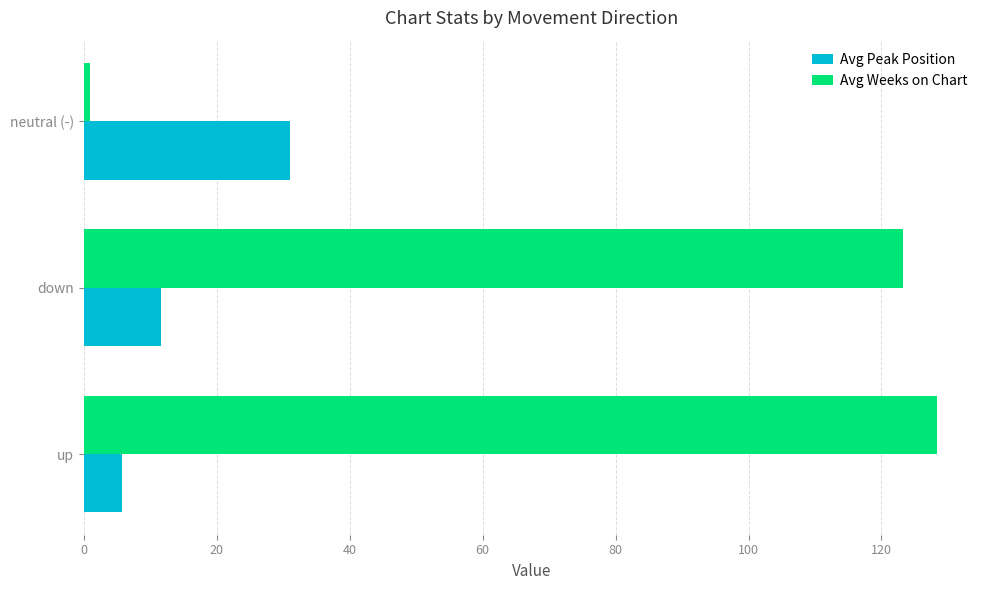

True or false: Avg Peak Position has a value of 5.8 at up.

True